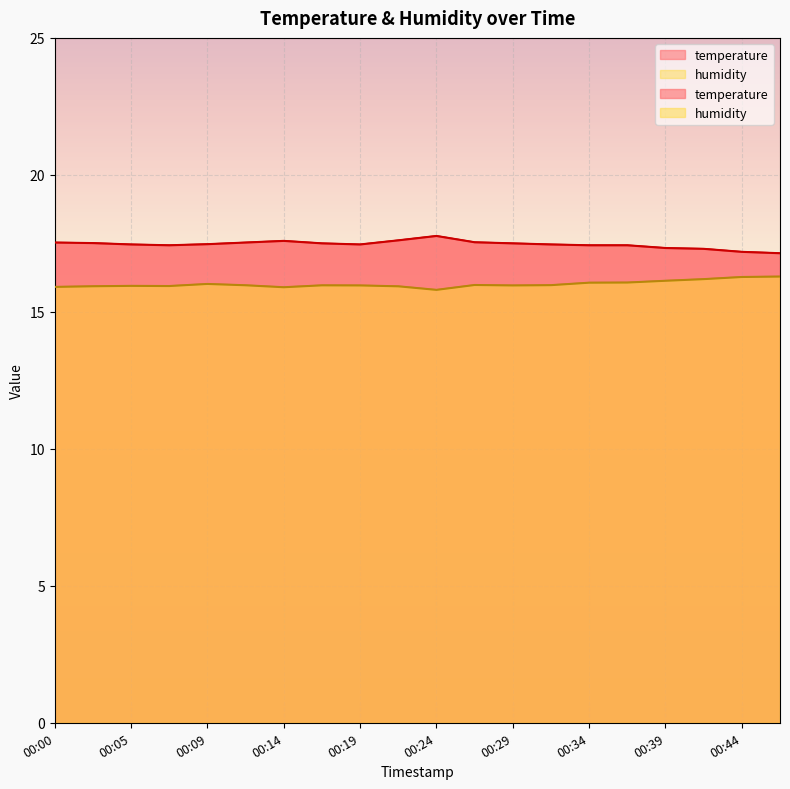

Which series changed the most between 00:12 and 00:29?

temperature